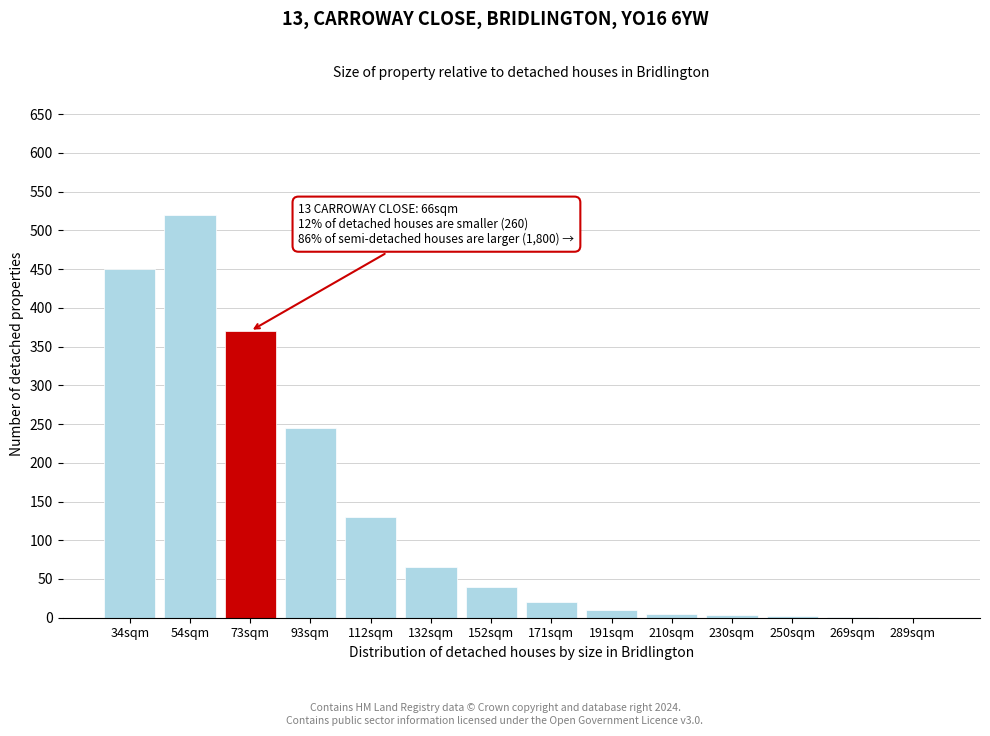

Which has a higher value, 171sqm or 73sqm?

73sqm